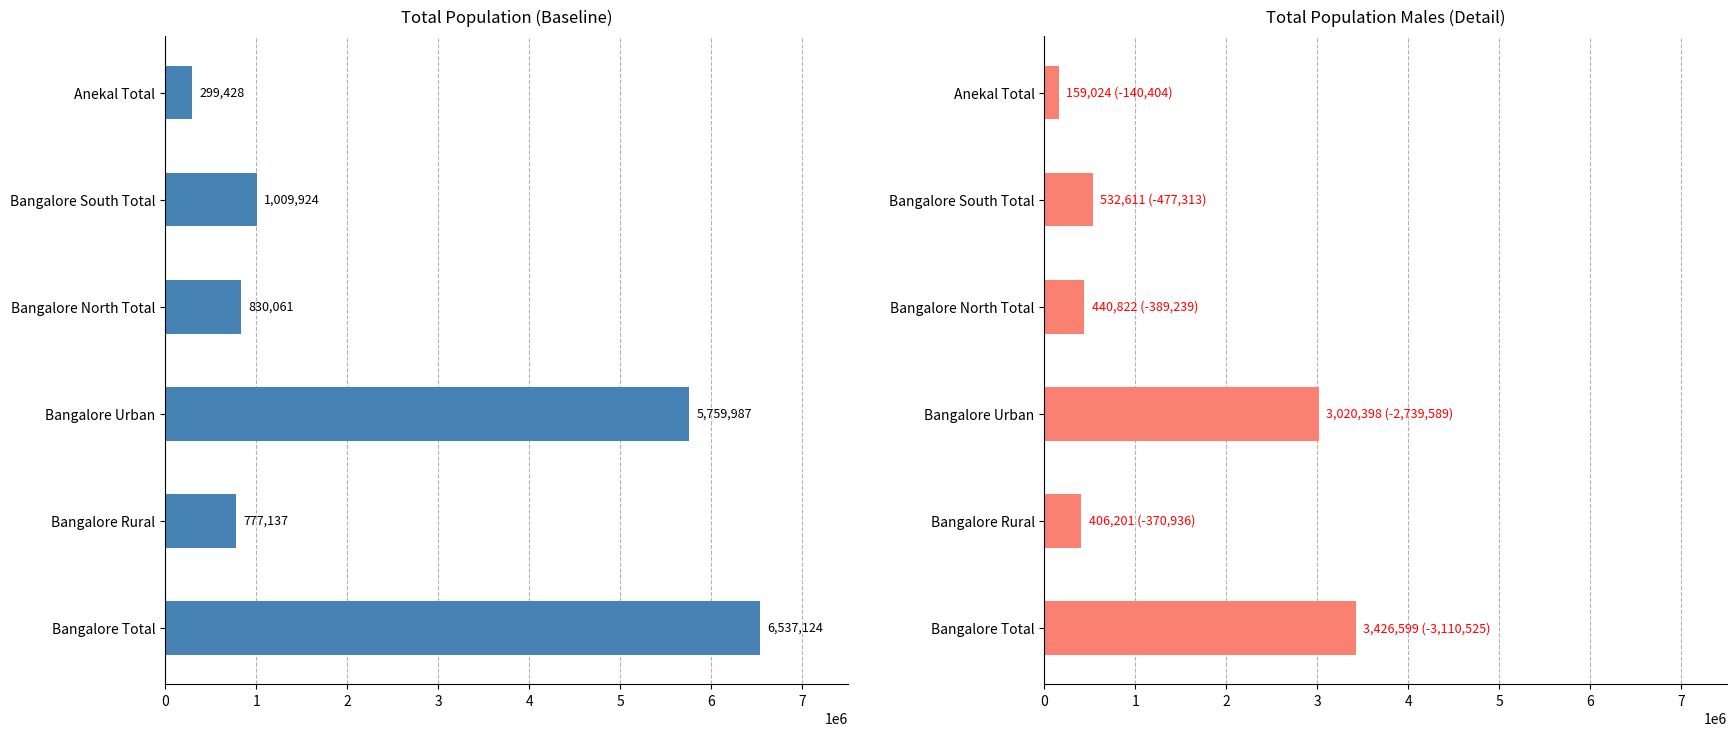

Rank the series by their maximum value, from highest to lowest.

Total Population all, Total Population males